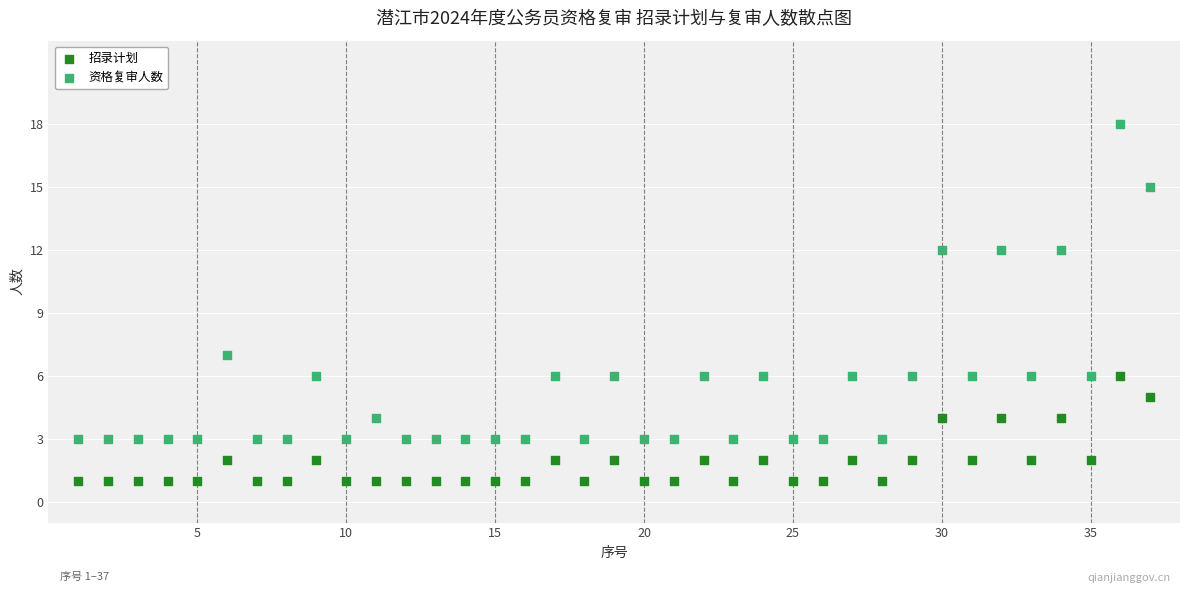

Across all series, what Y value is closest to 9?

7